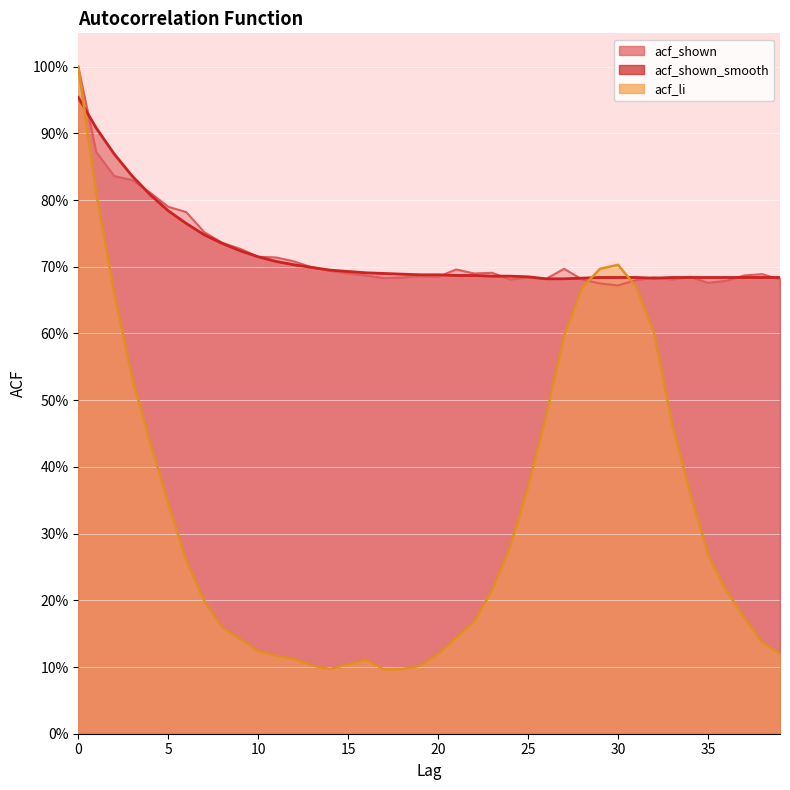

Reading left to right, list all the values displayed in this chart.

acf_shown: 0=1.0	1=0.9	2=0.8	3=0.8	4=0.8	5=0.8	6=0.8	7=0.8	8=0.7	9=0.7	10=0.7	11=0.7	12=0.7	13=0.7	14=0.7	15=0.7	16=0.7	17=0.7	18=0.7	19=0.7	20=0.7	21=0.7	22=0.7	23=0.7	24=0.7	25=0.7	26=0.7	27=0.7	28=0.7	29=0.7	30=0.7	31=0.7	32=0.7	33=0.7	34=0.7	35=0.7	36=0.7	37=0.7	38=0.7	39=0.7
acf_shown_smooth: 0=1.0	1=0.9	2=0.9	3=0.8	4=0.8	5=0.8	6=0.8	7=0.7	8=0.7	9=0.7	10=0.7	11=0.7	12=0.7	13=0.7	14=0.7	15=0.7	16=0.7	17=0.7	18=0.7	19=0.7	20=0.7	21=0.7	22=0.7	23=0.7	24=0.7	25=0.7	26=0.7	27=0.7	28=0.7	29=0.7	30=0.7	31=0.7	32=0.7	33=0.7	34=0.7	35=0.7	36=0.7	37=0.7	38=0.7	39=0.7
acf_li: 0=1.0	1=0.8	2=0.7	3=0.5	4=0.4	5=0.3	6=0.3	7=0.2	8=0.2	9=0.1	10=0.1	11=0.1	12=0.1	13=0.1	14=0.1	15=0.1	16=0.1	17=0.1	18=0.1	19=0.1	20=0.1	21=0.1	22=0.2	23=0.2	24=0.3	25=0.4	26=0.5	27=0.6	28=0.7	29=0.7	30=0.7	31=0.7	32=0.6	33=0.5	34=0.4	35=0.3	36=0.2	37=0.2	38=0.1	39=0.1